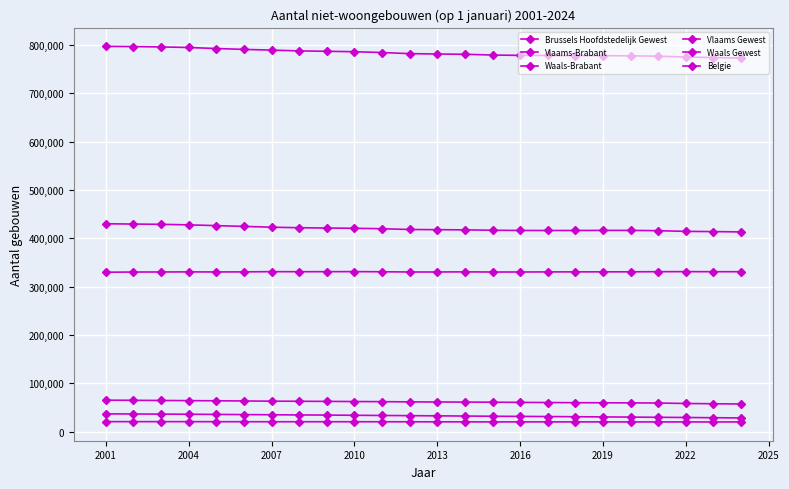

How many data points does each series have?

24